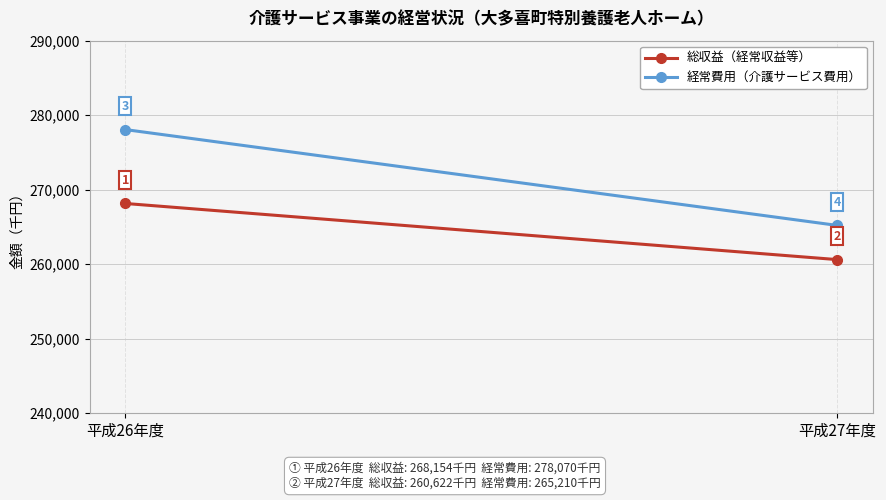

Between 平成27年度 and 平成26年度, which is larger?

平成26年度